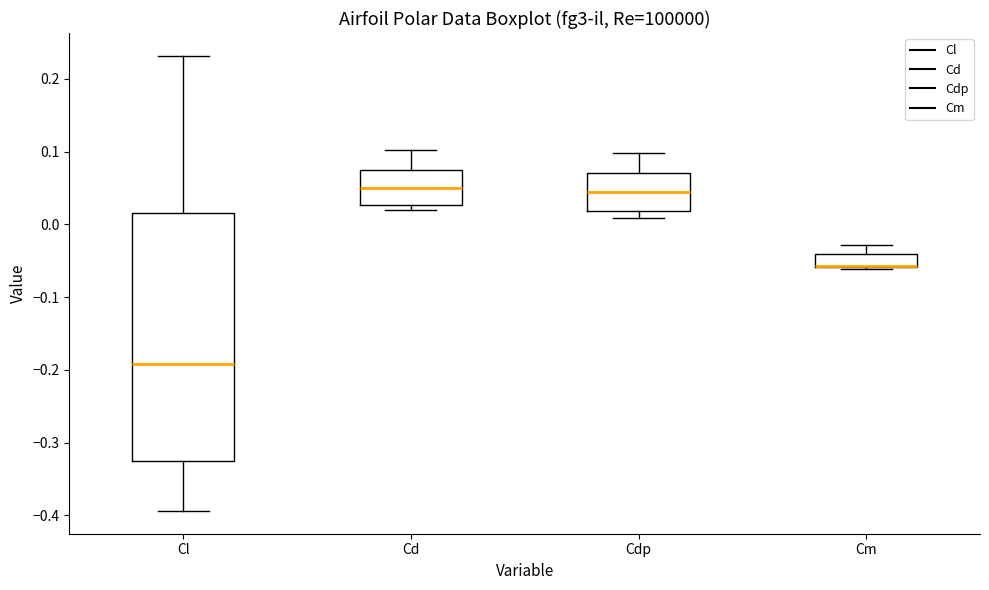

Reading left to right, read every box against the y-axis: the position of its median line, the range the box covers, and the ends of its whiskers. The values are not printed on the chart, so give them approximately, as read against the axis.

Cl: median -0.19, box -0.33 to 0.02, whiskers -0.39 to 0.23
Cd: median 0.05, box 0.03 to 0.08, whiskers 0.02 to 0.10
Cdp: median 0.04, box 0.02 to 0.07, whiskers 0.01 to 0.10
Cm: median -0.06 (drawn on the box's lower edge), box -0.06 to -0.04, whiskers -0.06 to -0.03